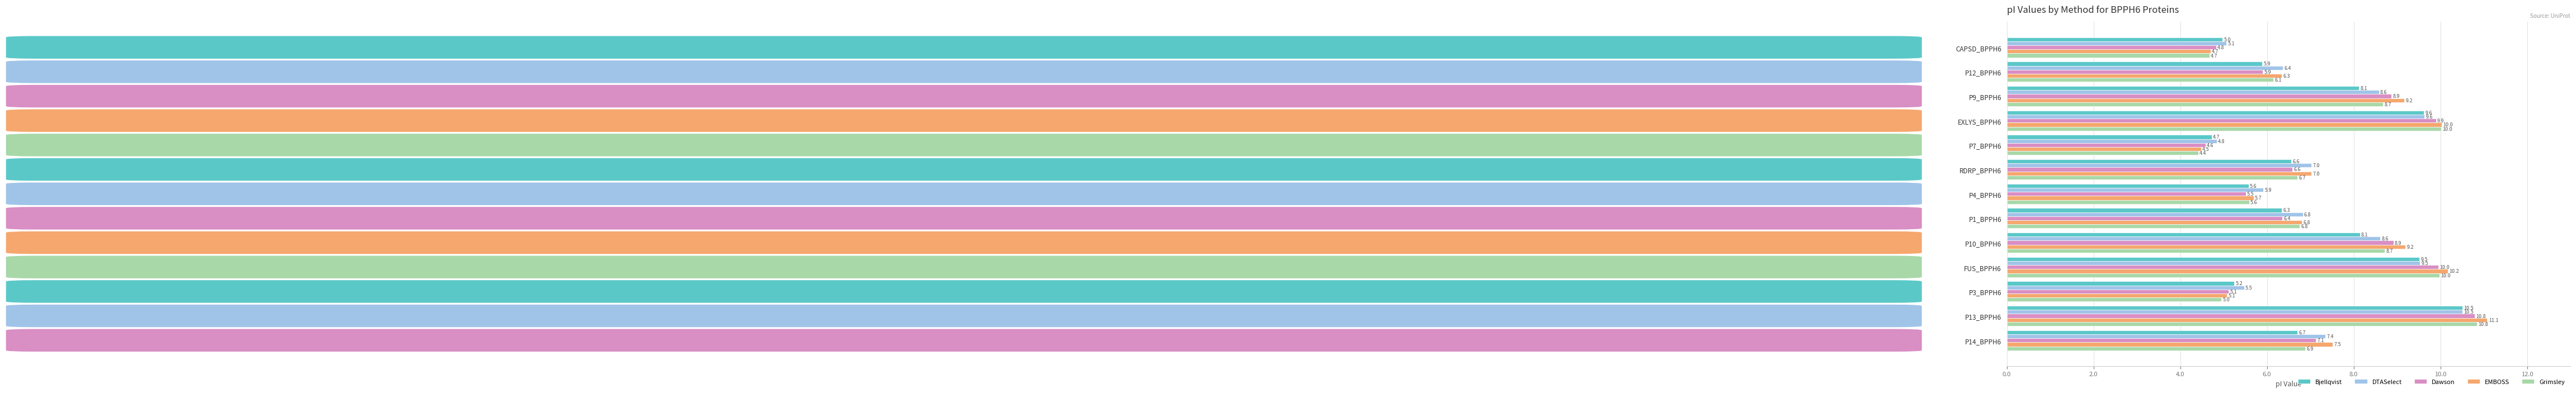

What is the total value across all series at P4_BPPH6?

28.3